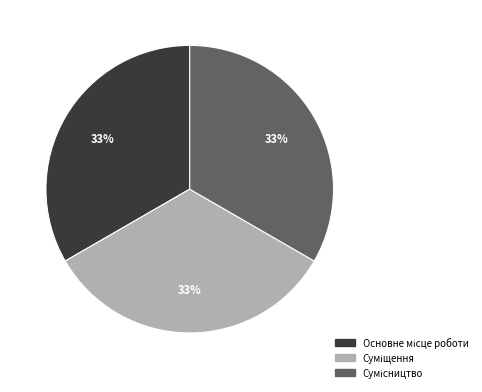

To the nearest percent, what is the average slice percentage?

33%